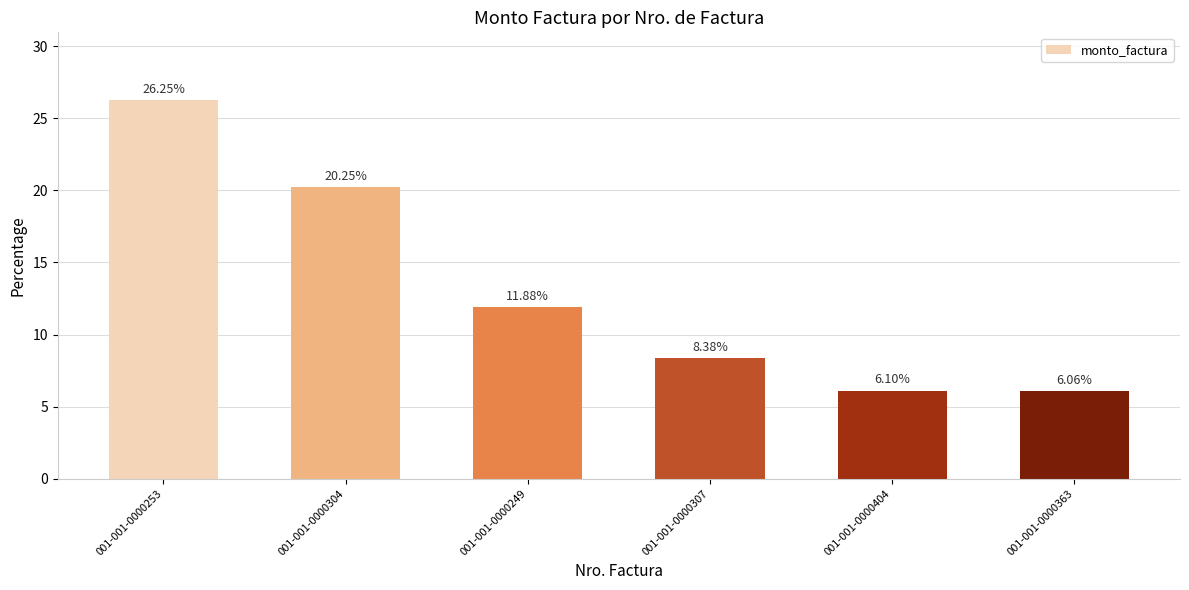

What is the change in value from 001-001-0000249 to 001-001-0000404?

-5.8